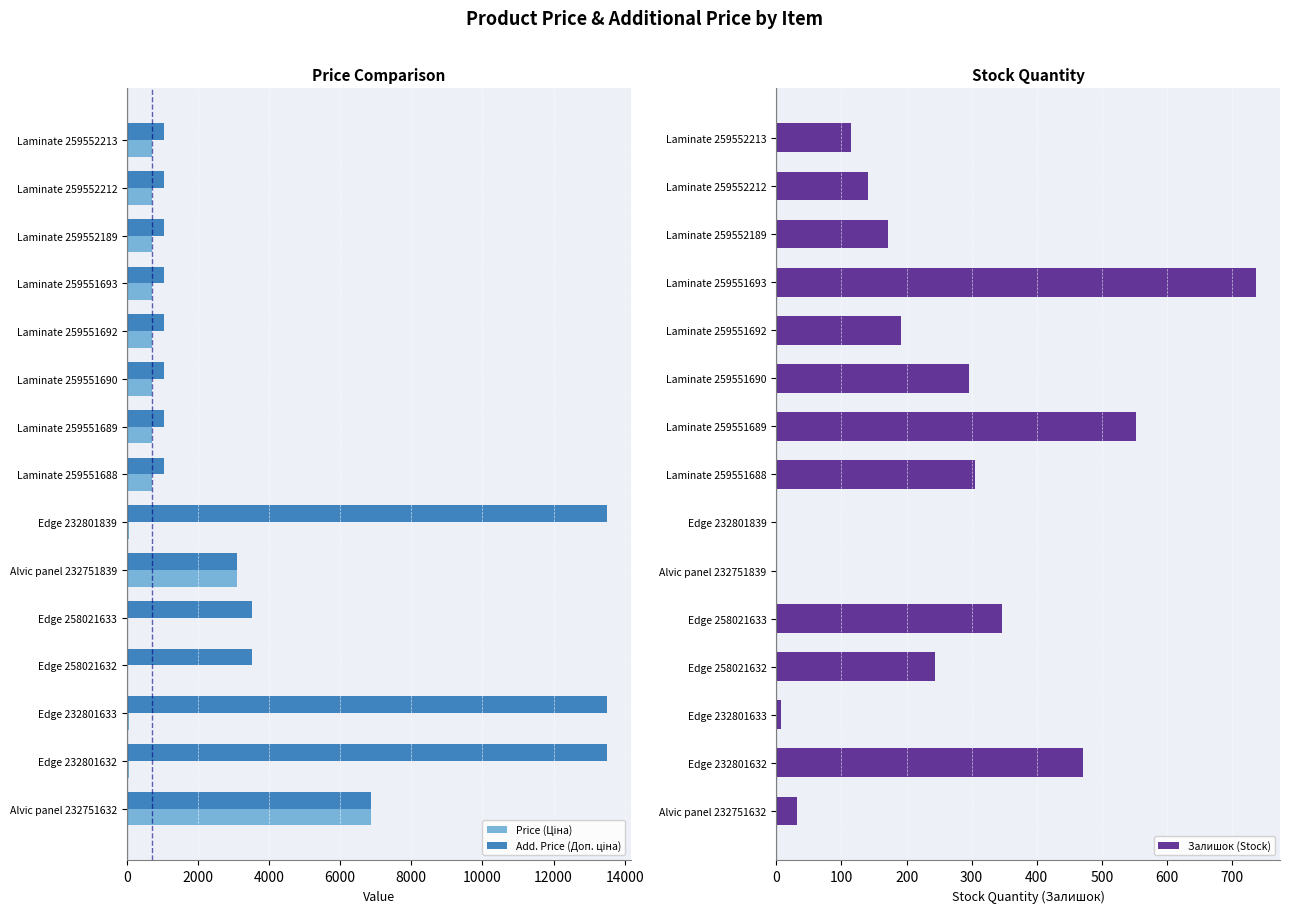

How many groups of bars are there?

15